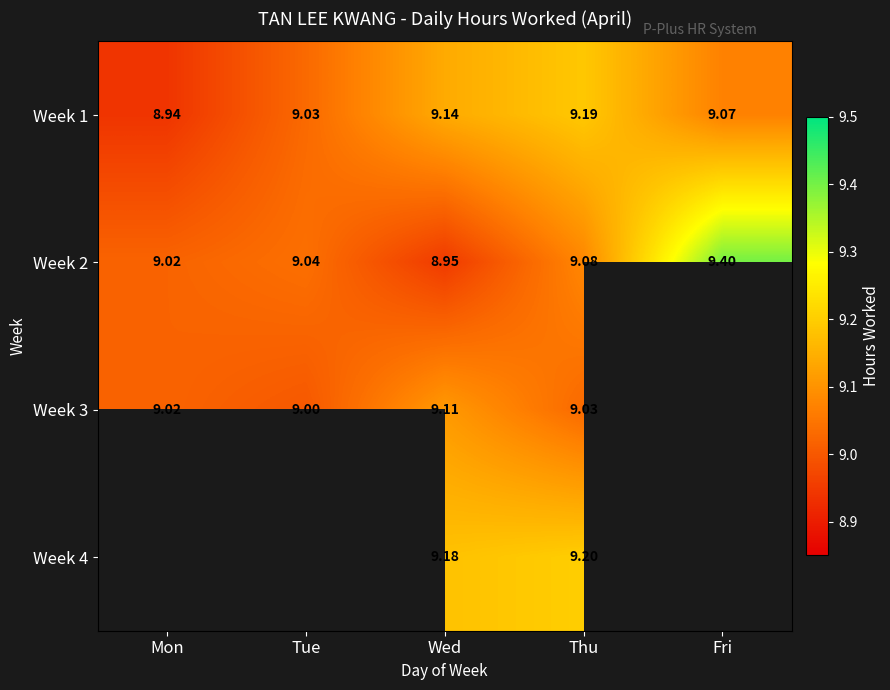

At which label does Week 2 reach its minimum?

Wed